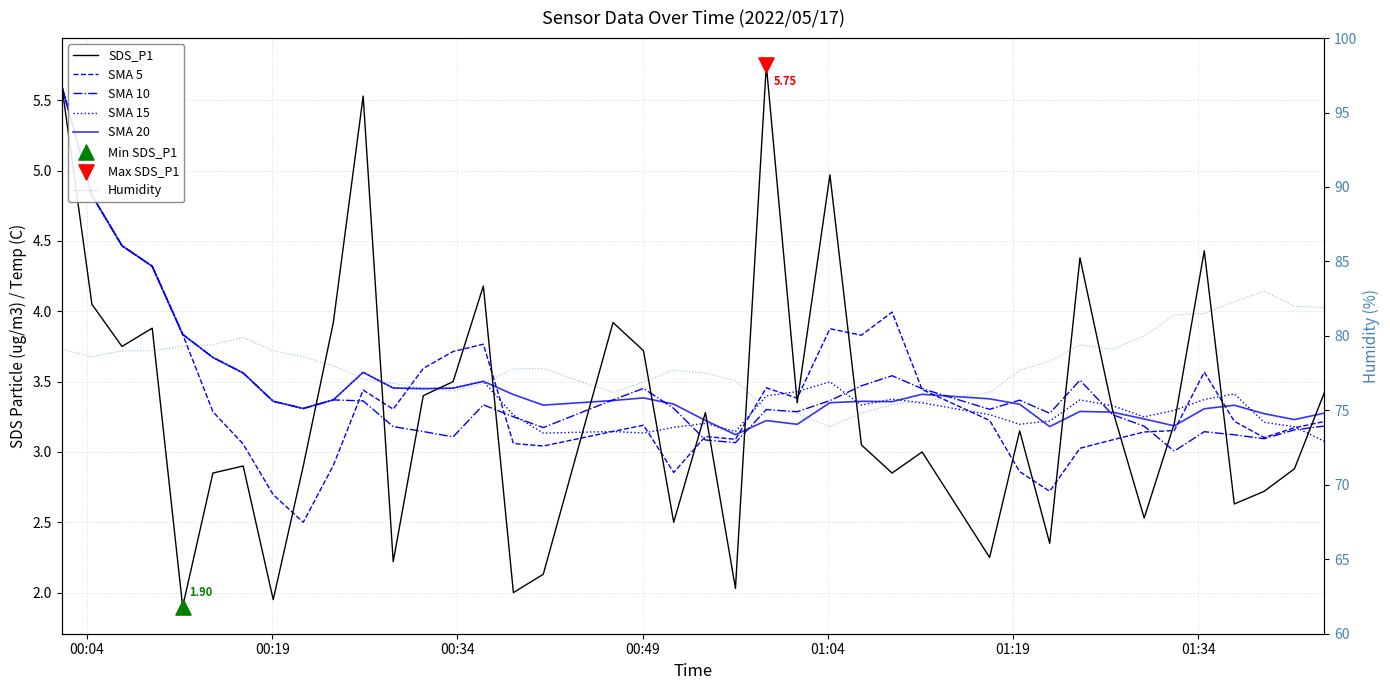

What are all the series names shown in the legend?

SDS_P1, SMA 5, SMA 10, SMA 15, SMA 20, Humidity